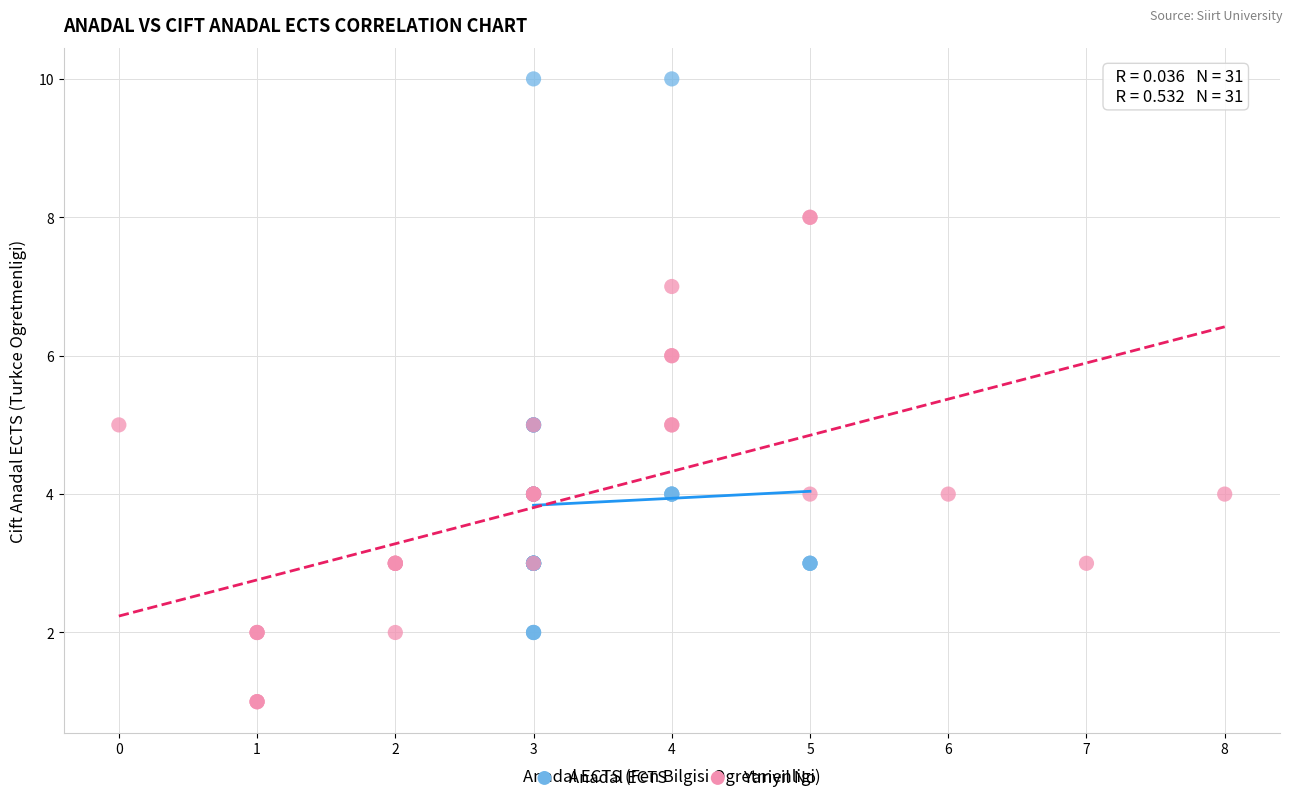

Which series reaches the maximum Y coordinate?

Anadal ECTS